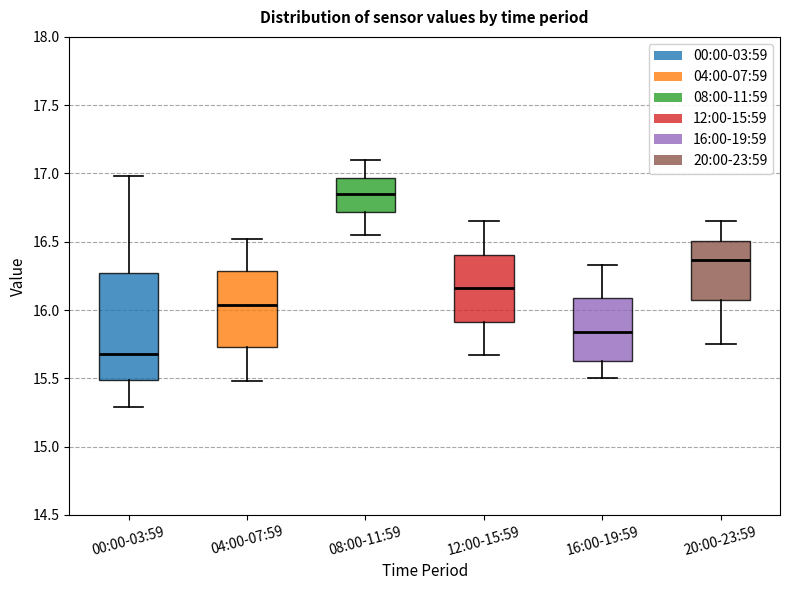

Reading left to right, read every box against the y-axis: the position of its median line, the range the box covers, and the ends of its whiskers. The values are not printed on the chart, so give them approximately, as read against the axis.

00:00-03:59: median 15.70, box 15.50 to 16.25, whiskers 15.30 to 17.00
04:00-07:59: median 16.05, box 15.75 to 16.30, whiskers 15.50 to 16.50
08:00-11:59: median 16.85, box 16.70 to 16.95, whiskers 16.55 to 17.10
12:00-15:59: median 16.15, box 15.90 to 16.40, whiskers 15.65 to 16.65
16:00-19:59: median 15.85, box 15.65 to 16.10, whiskers 15.50 to 16.35
20:00-23:59: median 16.35, box 16.05 to 16.50, whiskers 15.75 to 16.65